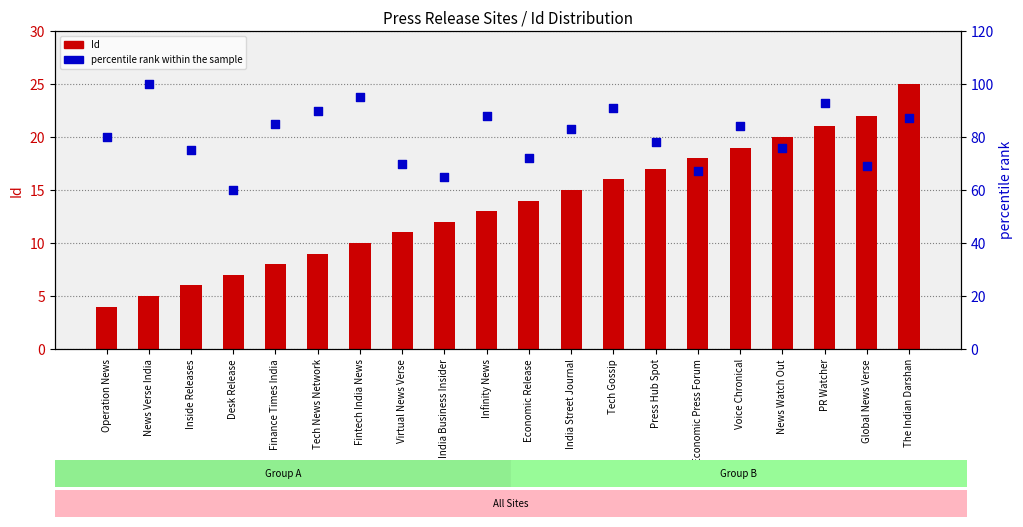

Which series contains the lowest Y value?

Id